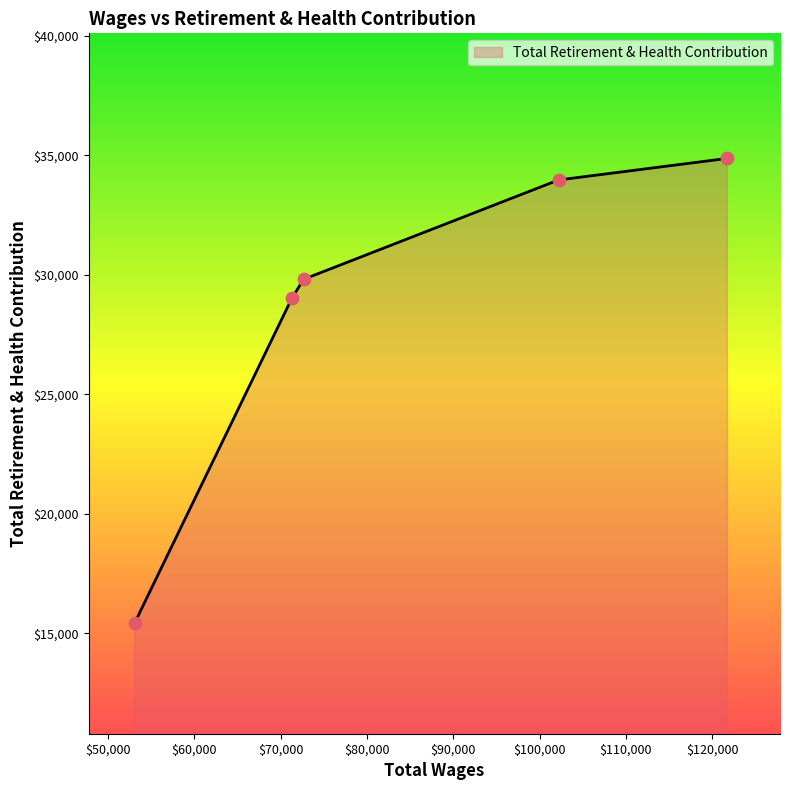

True or false: the data has more than 1 interior local peaks.

False